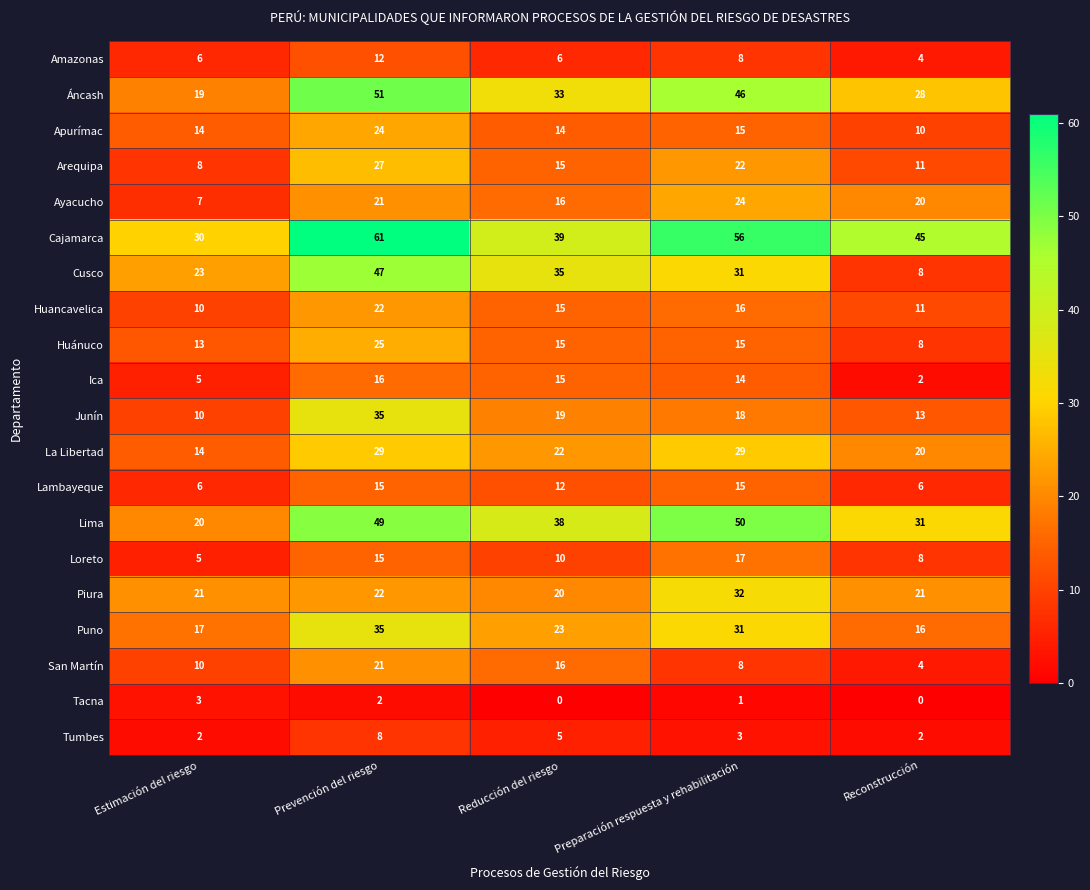

At which label does Tumbes reach its peak?

Prevención del riesgo